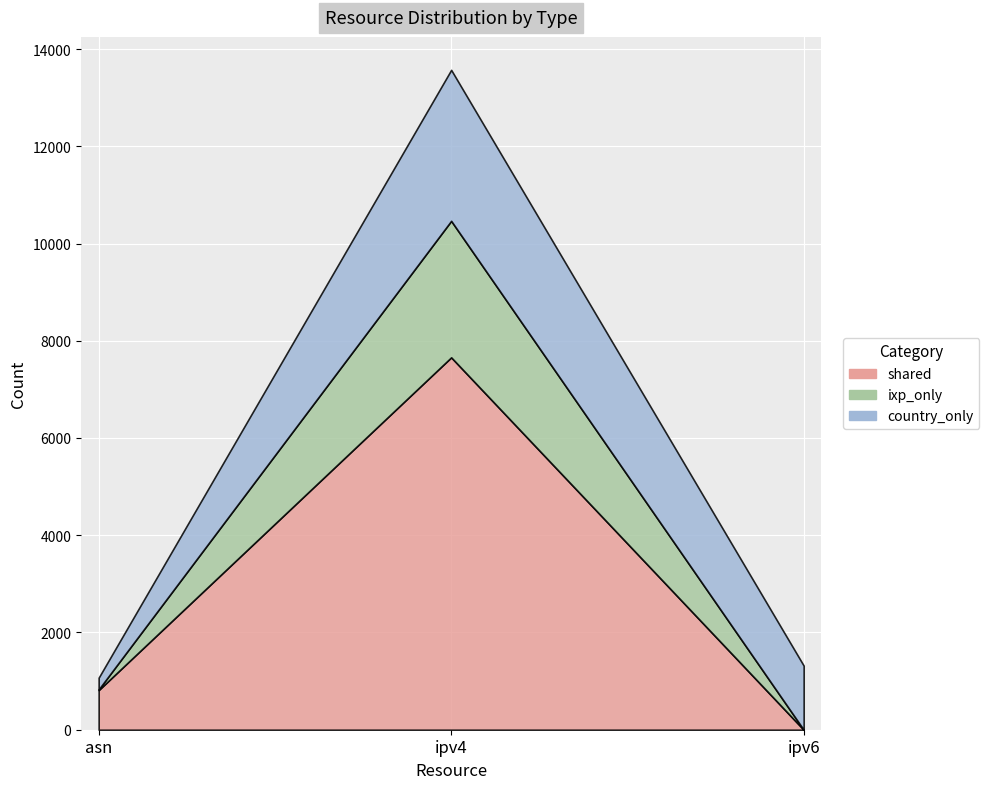

Is the value of ixp_only at ipv4 greater than the value of country_only at asn?

Yes